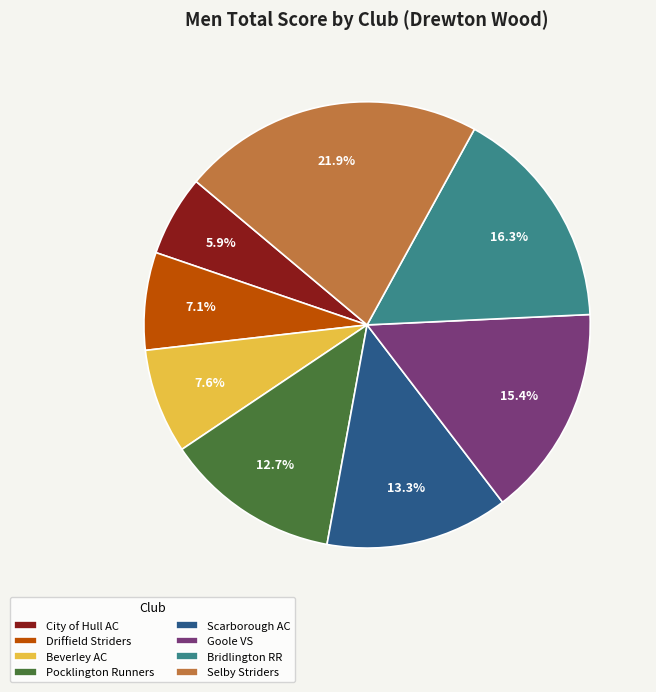

To the nearest percent, what is the difference between the largest and smallest slice percentages?

16%